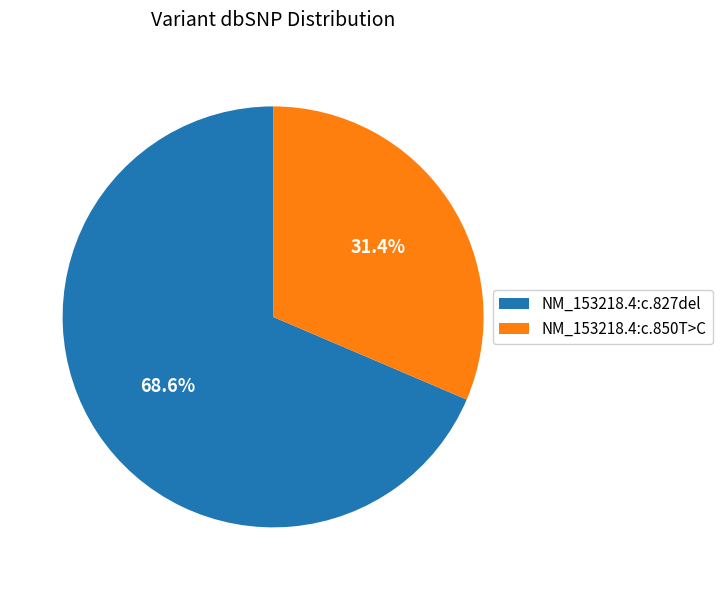

Do NM_153218.4:c.850T>C and NM_153218.4:c.827del together represent more than half of the pie?

Yes